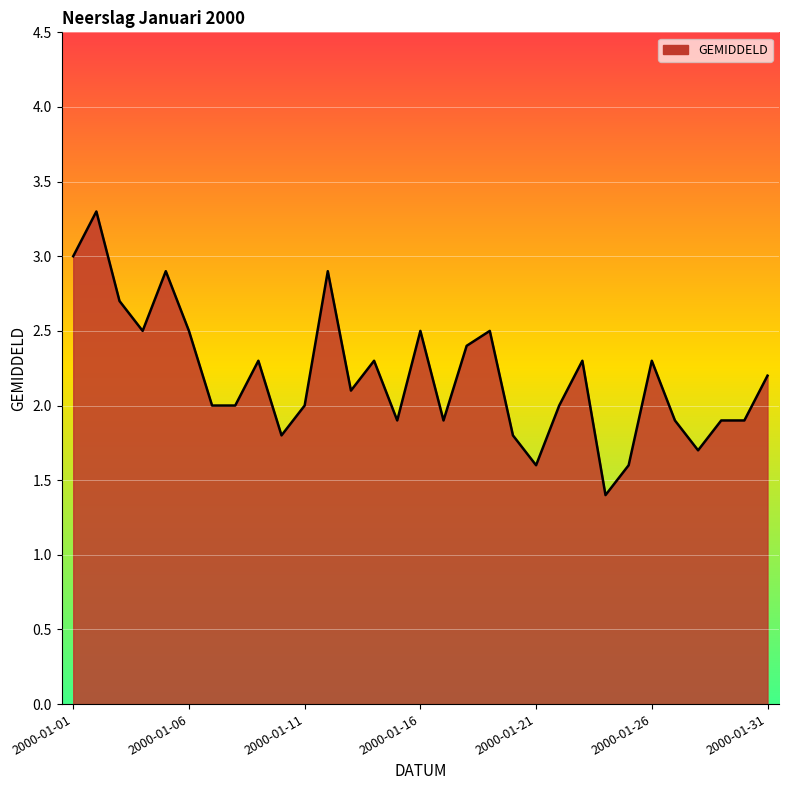

What is the difference between the maximum and minimum values?

1.9